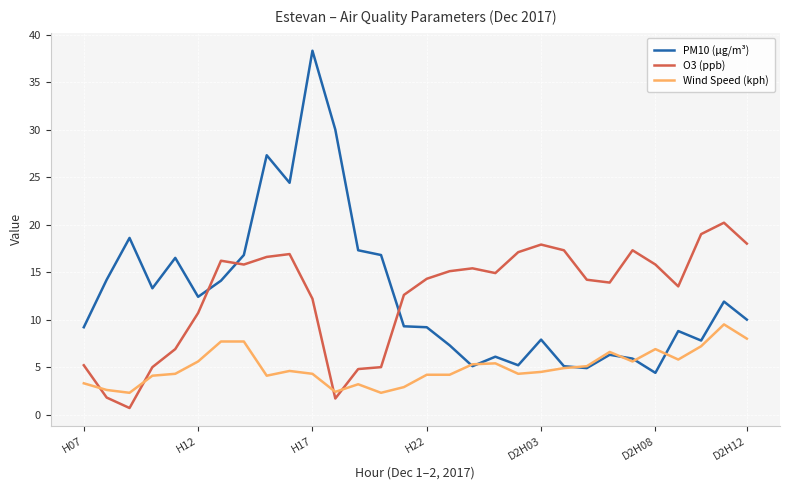

List the series in order of their peak value, highest first.

PM10 (μg/m³), O3 (ppb), Wind Speed (kph)